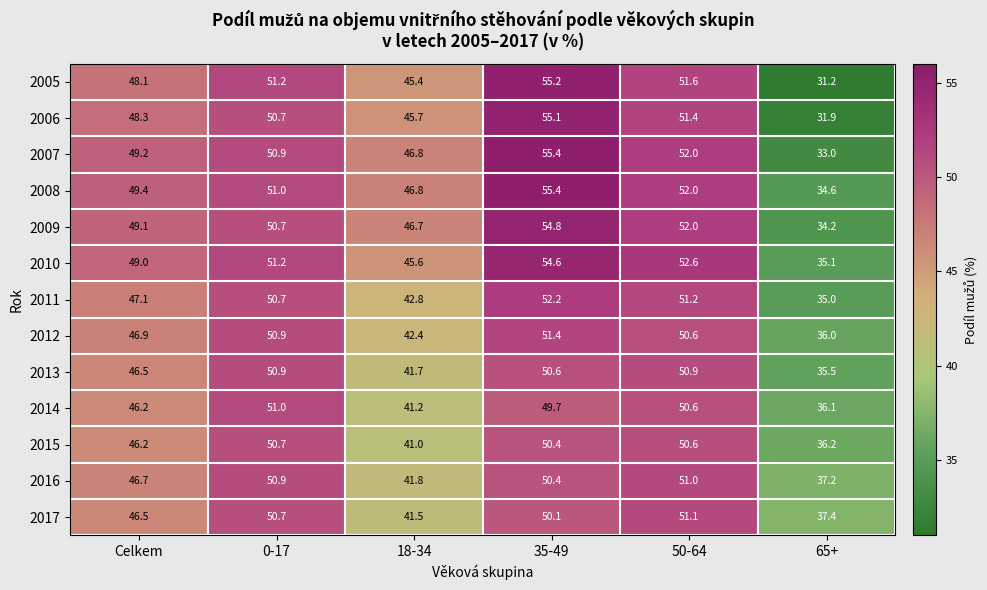

At 65+, list the series in order from largest to smallest.

2017, 2016, 2015, 2014, 2012, 2013, 2010, 2011, 2008, 2009, 2007, 2006, 2005